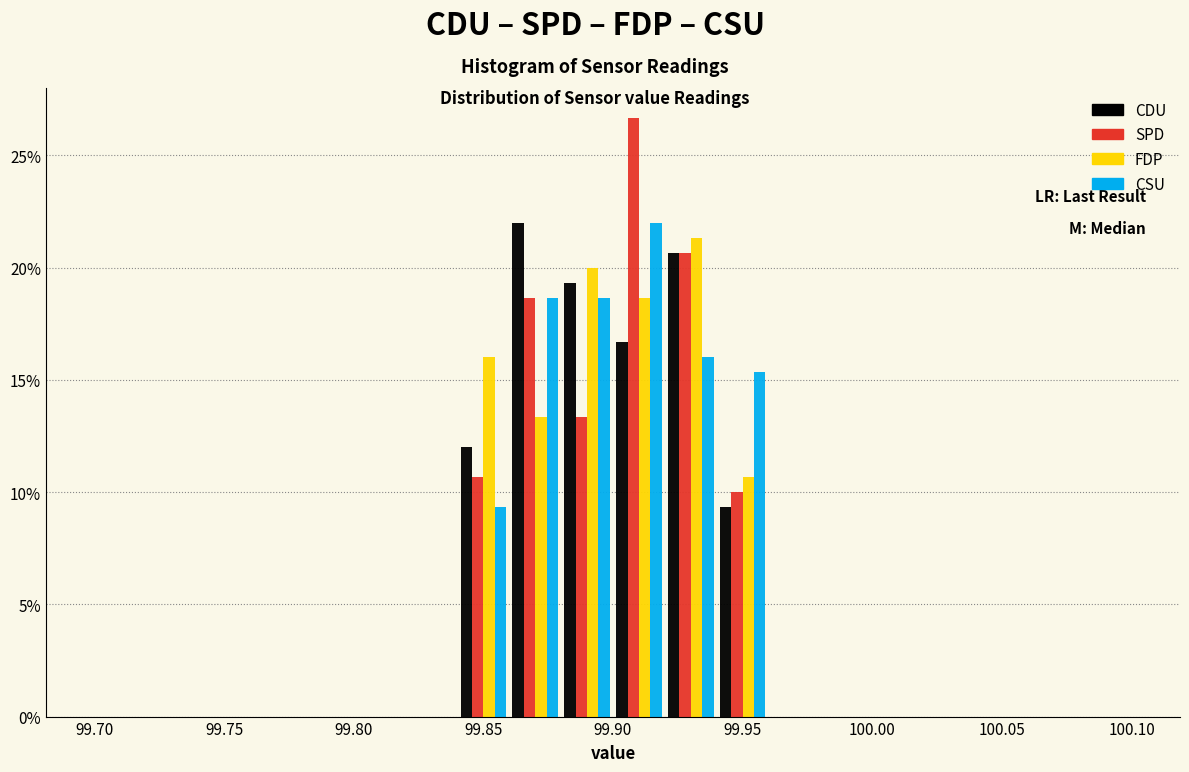

Reading left to right, transcribe this chart: for each range on the x-axis, give the height of each series' bar. The values are not printed on the chart, so give them approximately, as read against the axis.

99.70 to 99.72: CDU=0	SPD=0	FDP=0	CSU=0
99.72 to 99.74: CDU=0	SPD=0	FDP=0	CSU=0
99.74 to 99.76: CDU=0	SPD=0	FDP=0	CSU=0
99.76 to 99.78: CDU=0	SPD=0	FDP=0	CSU=0
99.78 to 99.80: CDU=0	SPD=0	FDP=0	CSU=0
99.80 to 99.82: CDU=0	SPD=0	FDP=0	CSU=0
99.82 to 99.84: CDU=0	SPD=0	FDP=0	CSU=0
99.84 to 99.86: CDU=12.0	SPD=10.5	FDP=16.0	CSU=9.5
99.86 to 99.88: CDU=22.0	SPD=18.5	FDP=13.5	CSU=18.5
99.88 to 99.90: CDU=19.5	SPD=13.5	FDP=20.0	CSU=18.5
99.90 to 99.92: CDU=16.5	SPD=26.5	FDP=18.5	CSU=22.0
99.92 to 99.94: CDU=20.5	SPD=20.5	FDP=21.5	CSU=16.0
99.94 to 99.96: CDU=9.5	SPD=10.0	FDP=10.5	CSU=15.5
99.96 to 99.98: CDU=0	SPD=0	FDP=0	CSU=0
99.98 to 100.00: CDU=0	SPD=0	FDP=0	CSU=0
100.00 to 100.02: CDU=0	SPD=0	FDP=0	CSU=0
100.02 to 100.04: CDU=0	SPD=0	FDP=0	CSU=0
100.04 to 100.06: CDU=0	SPD=0	FDP=0	CSU=0
100.06 to 100.08: CDU=0	SPD=0	FDP=0	CSU=0
100.08 to 100.10: CDU=0	SPD=0	FDP=0	CSU=0